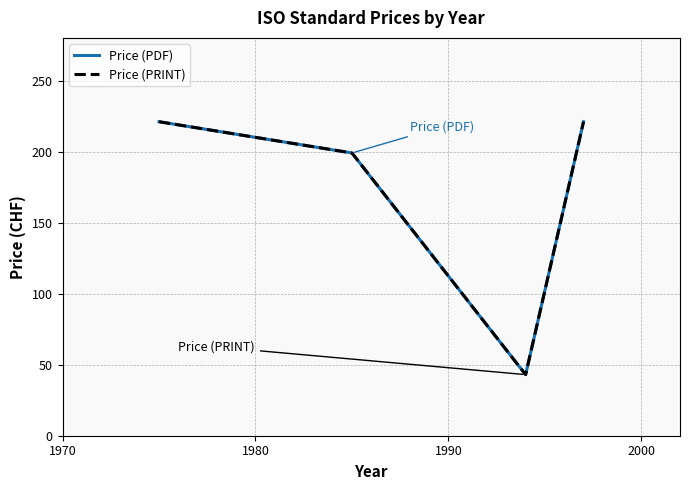

True or false: Price (PDF) has a value of 319 at 1970.

False